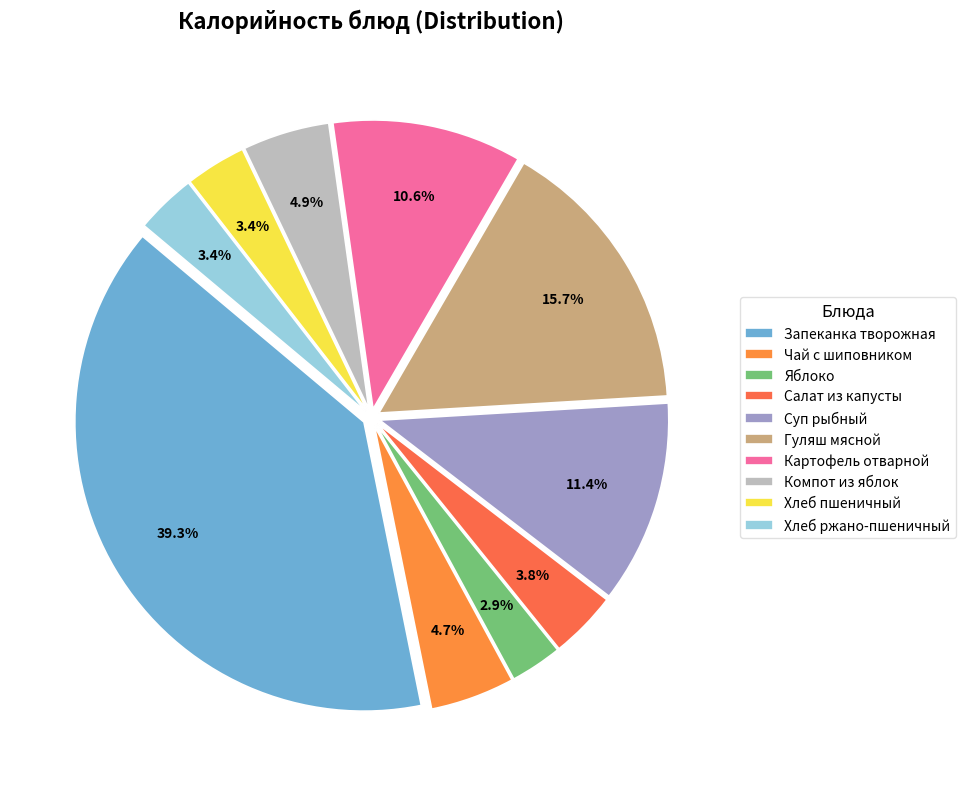

Does Салат из капусты account for over 50% of the chart?

No